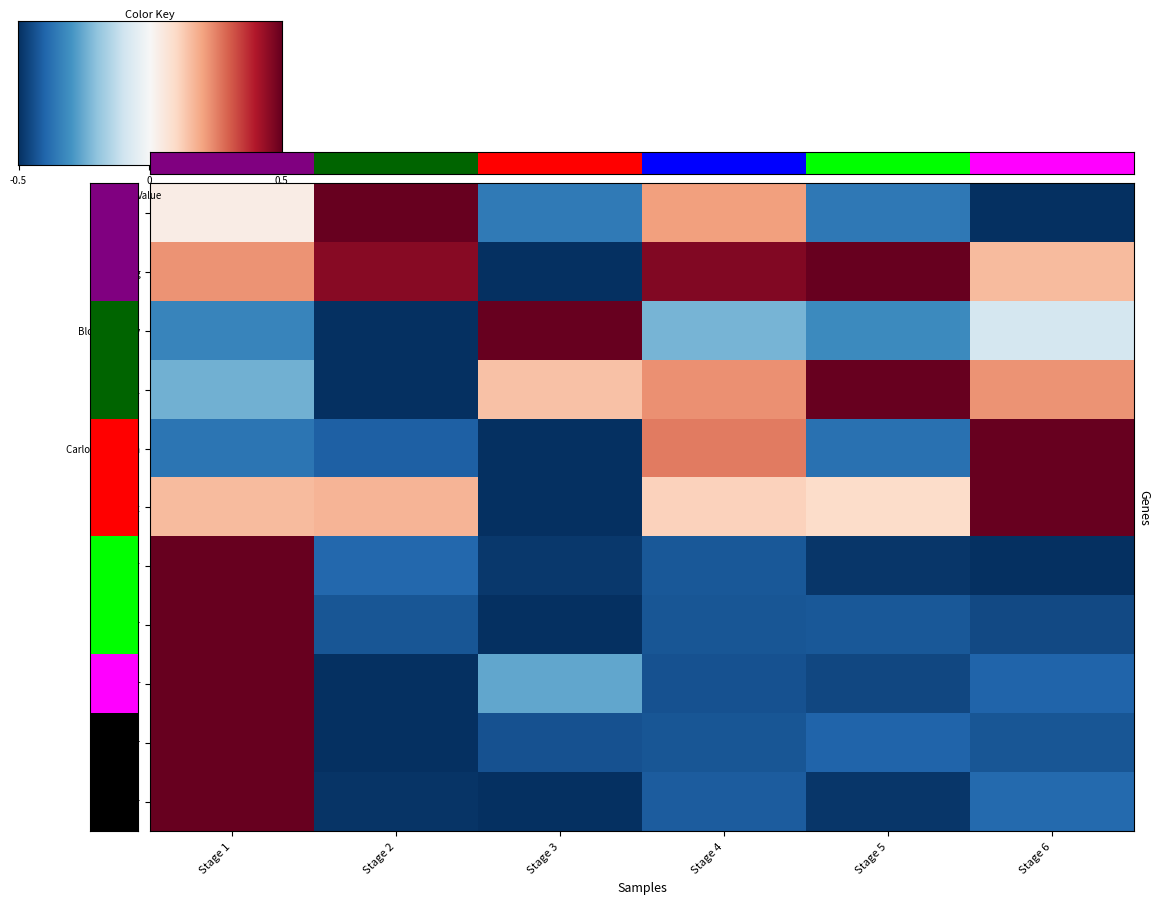

How many negative values does the Camel series have?

2